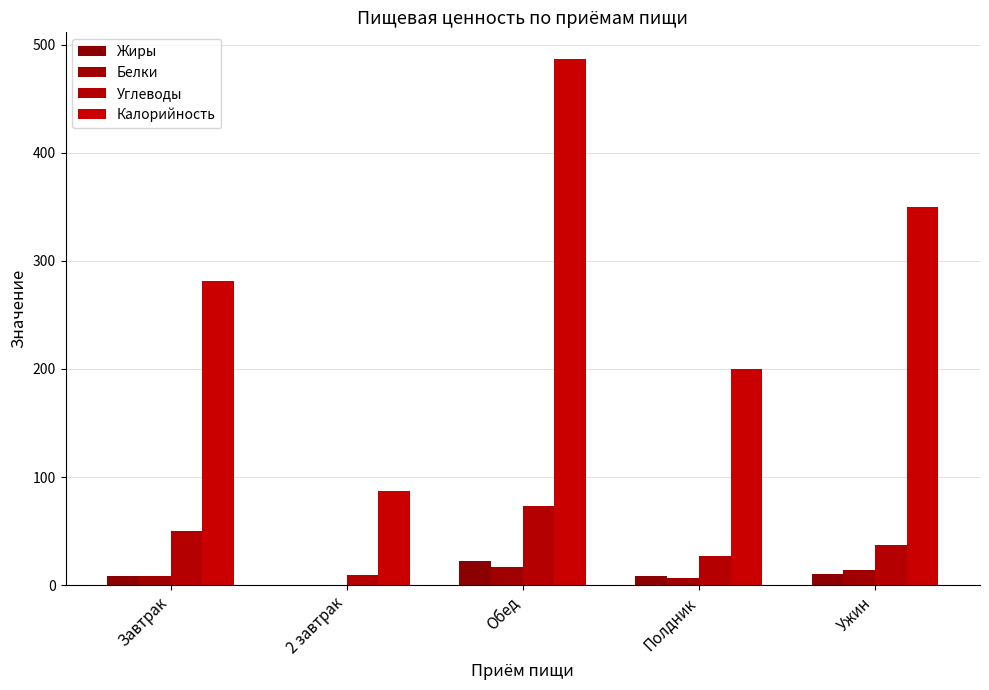

What is the label of the 5th bar from the right?

Завтрак